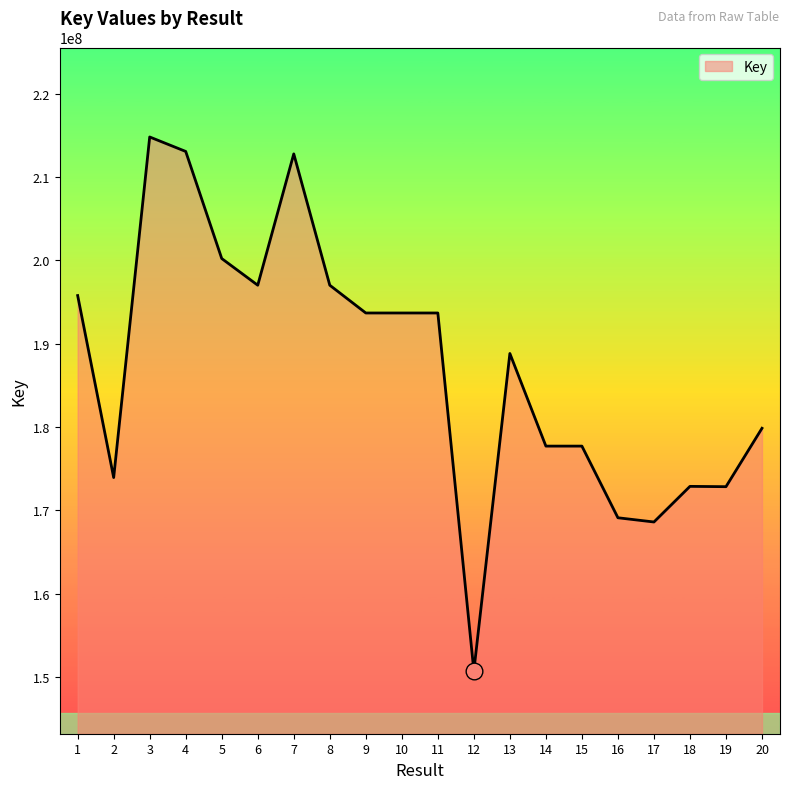

What is the difference between the maximum and minimum values?

64102273